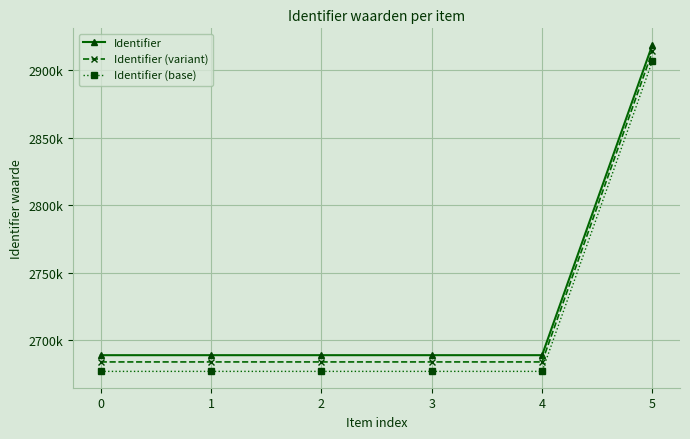

Between 4 and 2, which is larger?

4